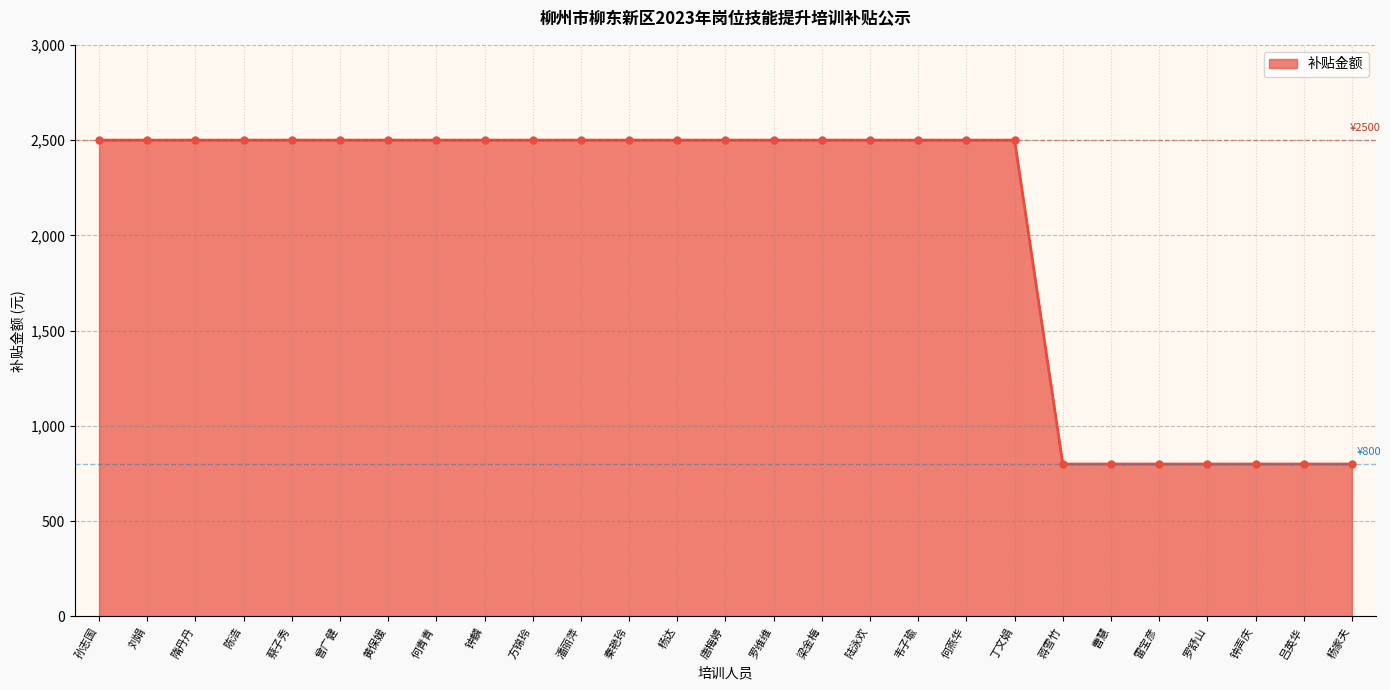

What is the sum of all values?

55600